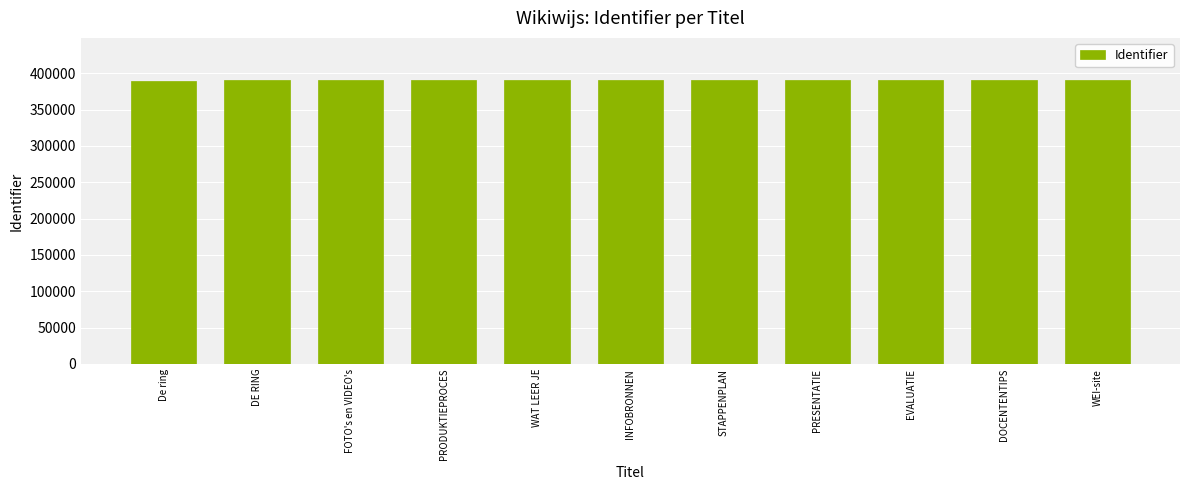

The chart shows a value of 389994 at PRODUKTIEPROCES. True or false?

True